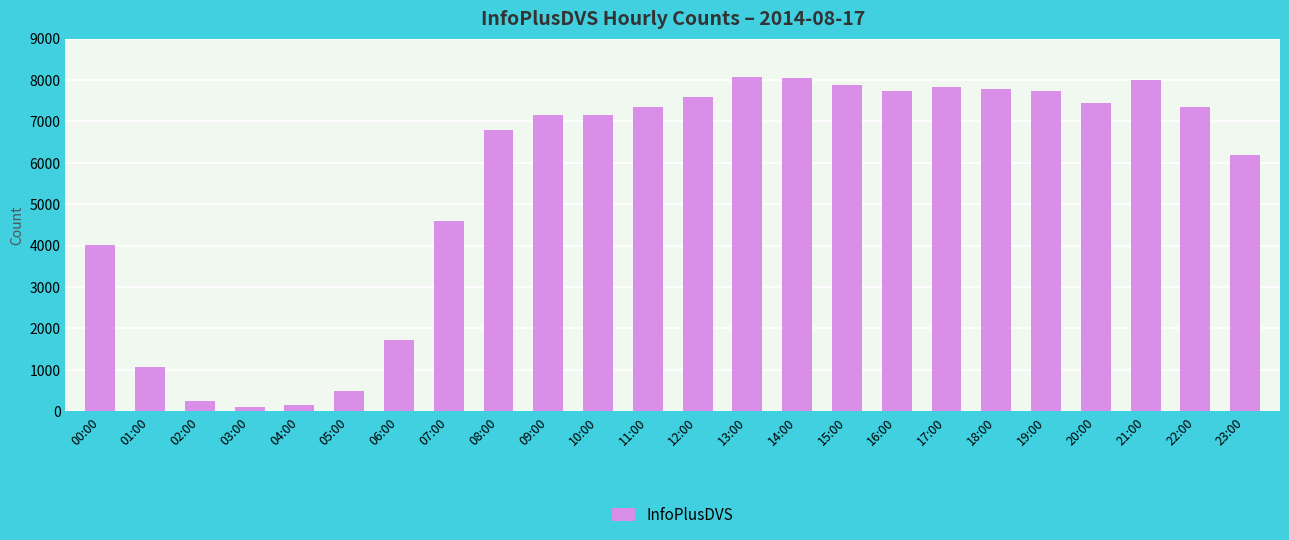

What is the difference between the maximum and minimum values?

7973